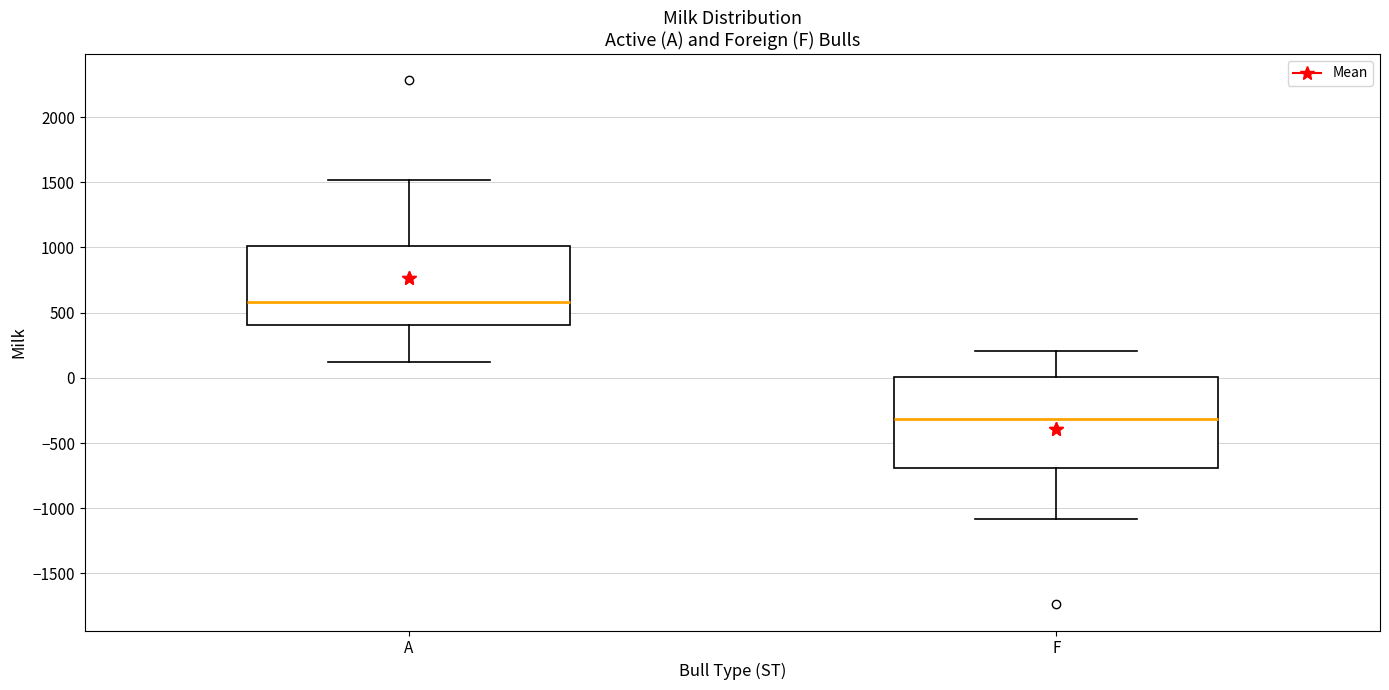

Which box is the tallest, from its lower edge to its upper edge?

F